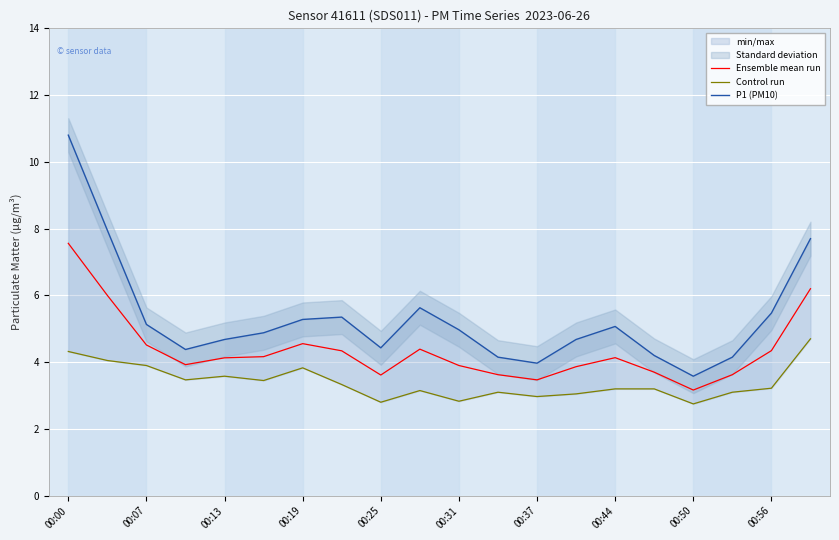

True or false: Ensemble mean run and P1 (PM10) intersect in this chart.

False